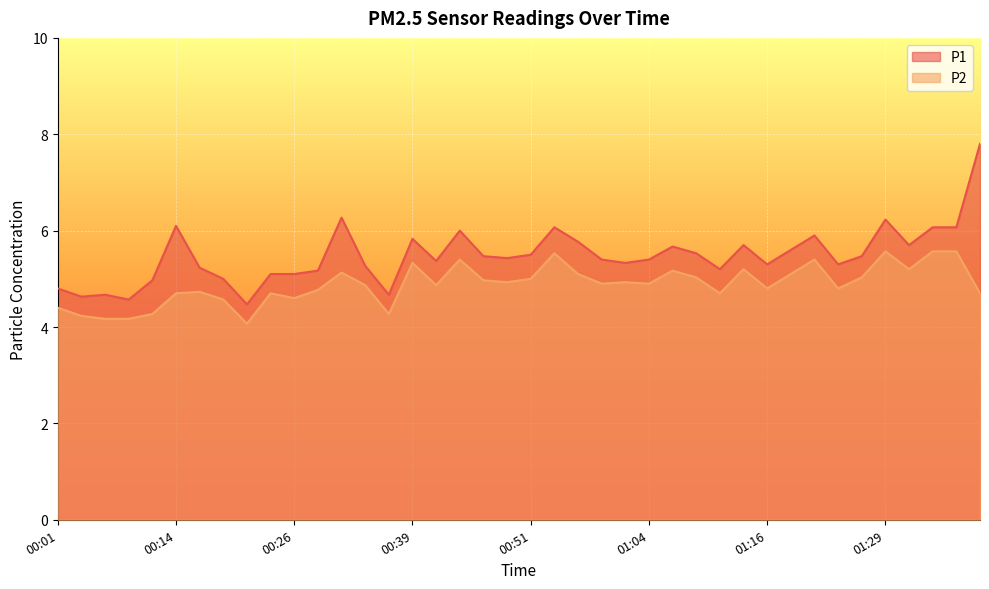

What is the minimum value shown in the chart?

4.1